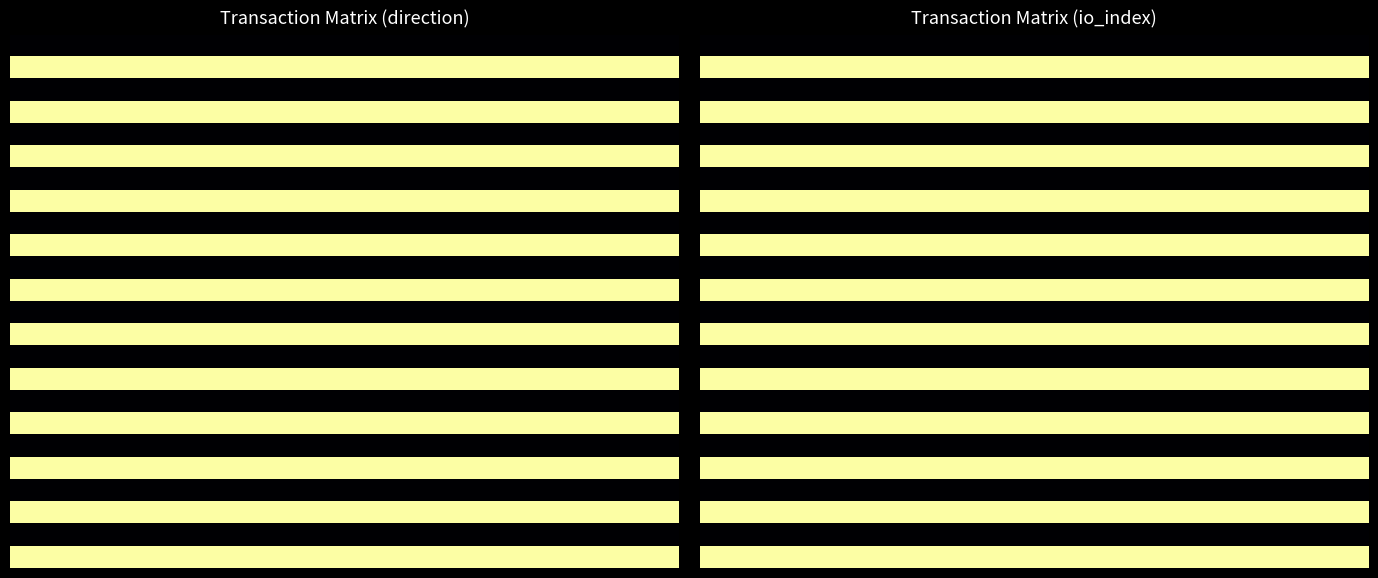

Which has a higher value, 18 or 11?

18